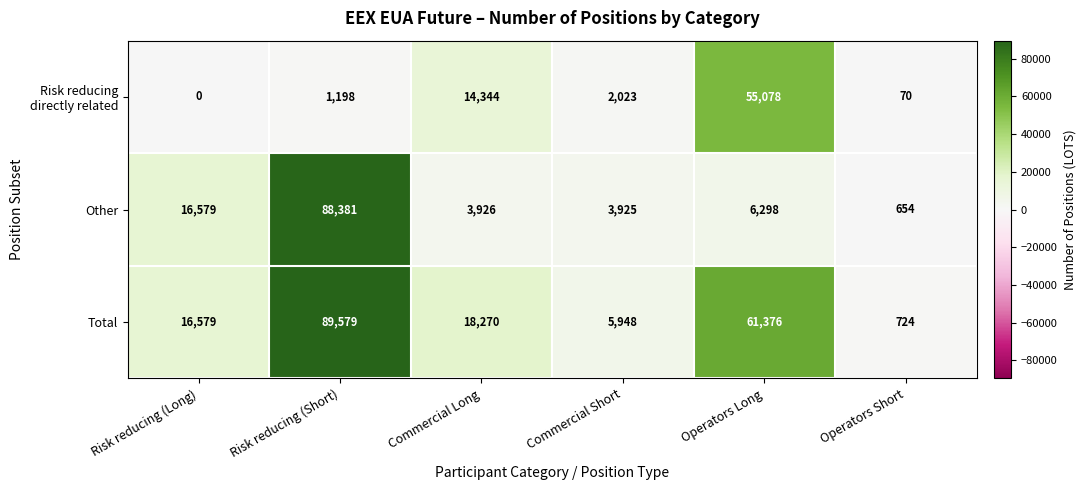

At which label is Other closest to 44517?

Risk reducing (Long)